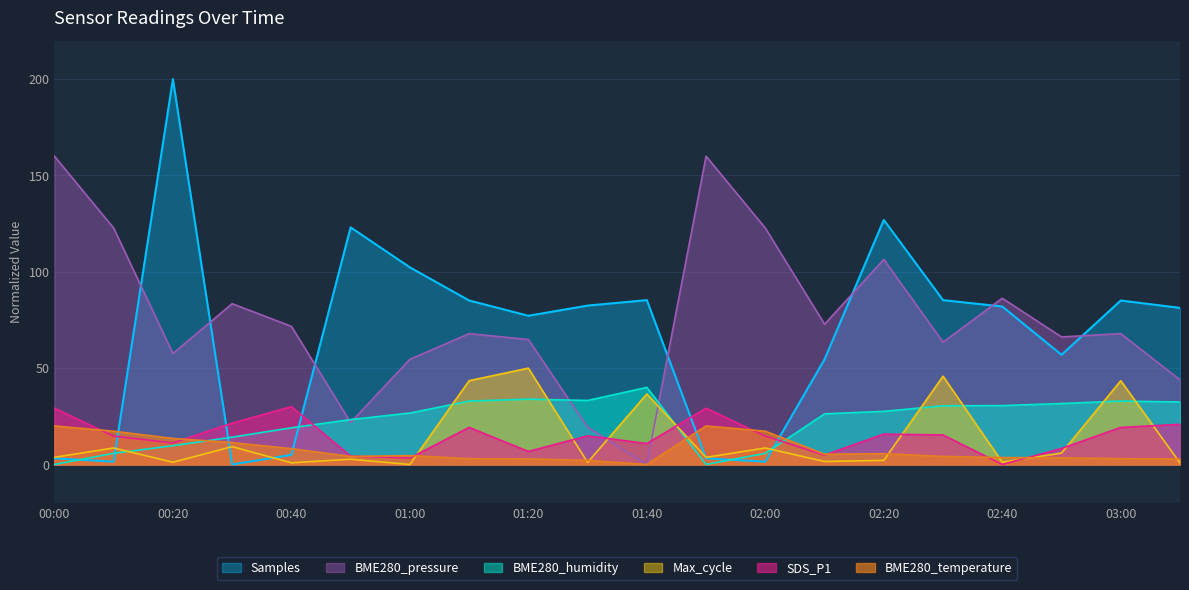

How many lines are shown in the chart?

6